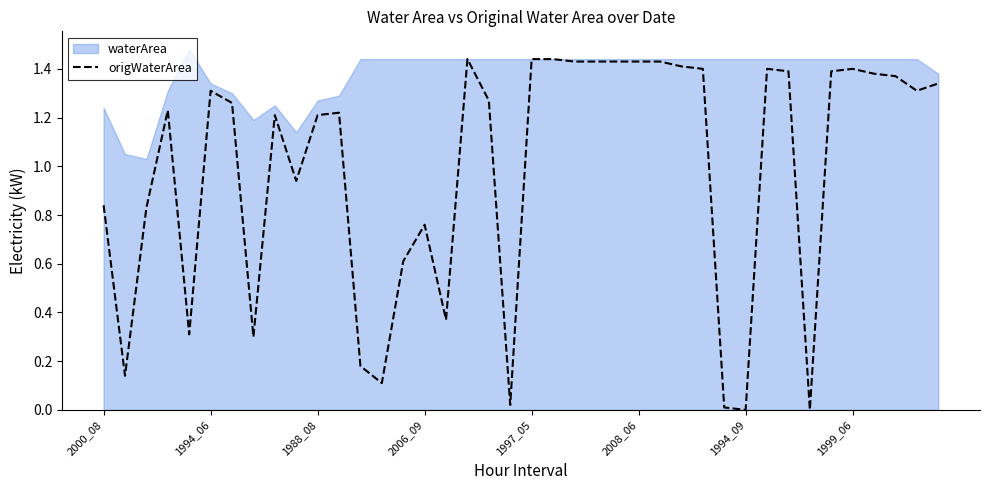

What is the sum of the values at 27 and 29?

1.4